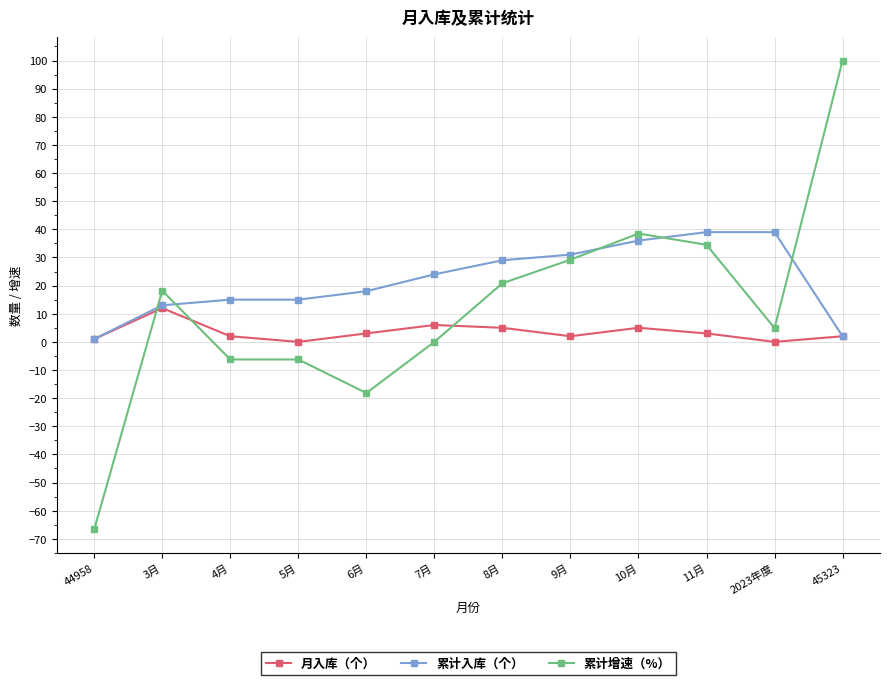

Which series ends up on top after the final intersection of 月入库（个） and 累计增速（%）?

累计增速（%）